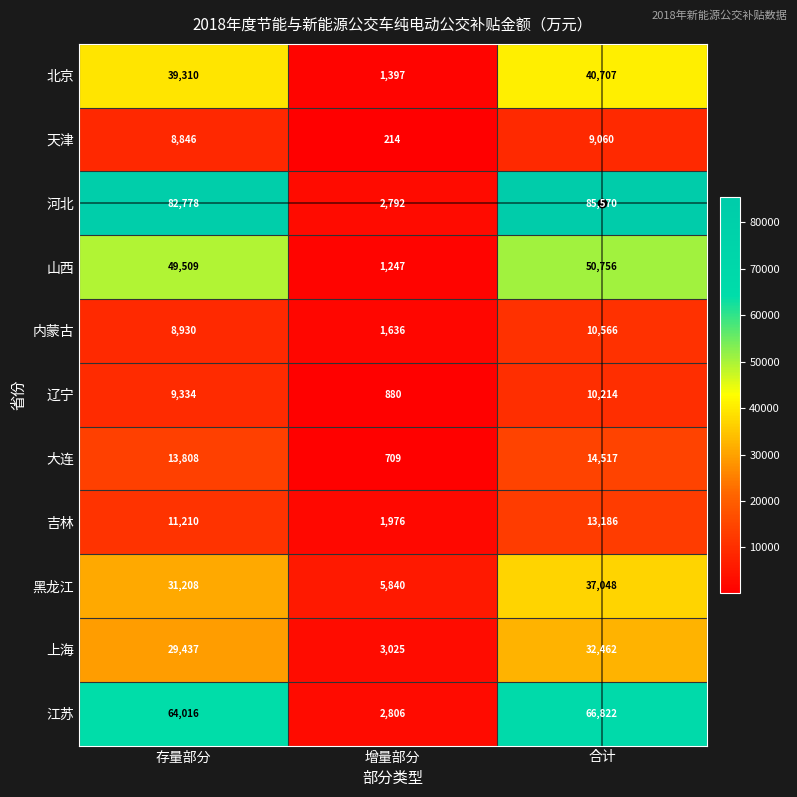

Which label corresponds to the smallest value in the chart?

增量部分